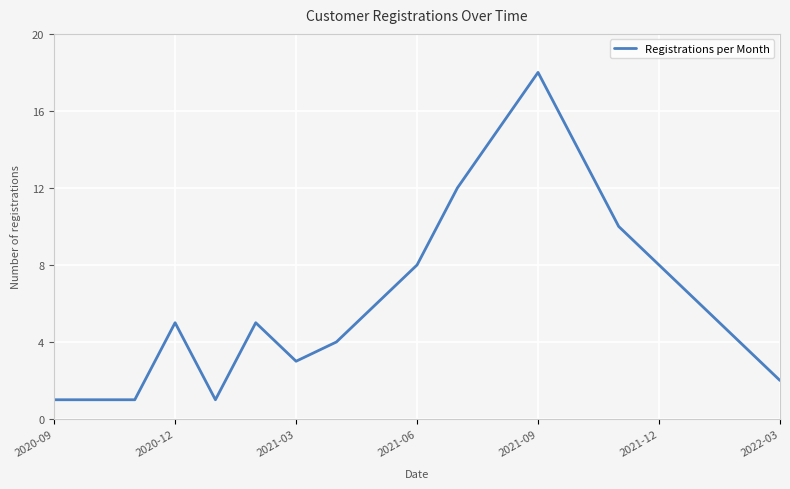

What is the difference between the second highest and second lowest values?

14